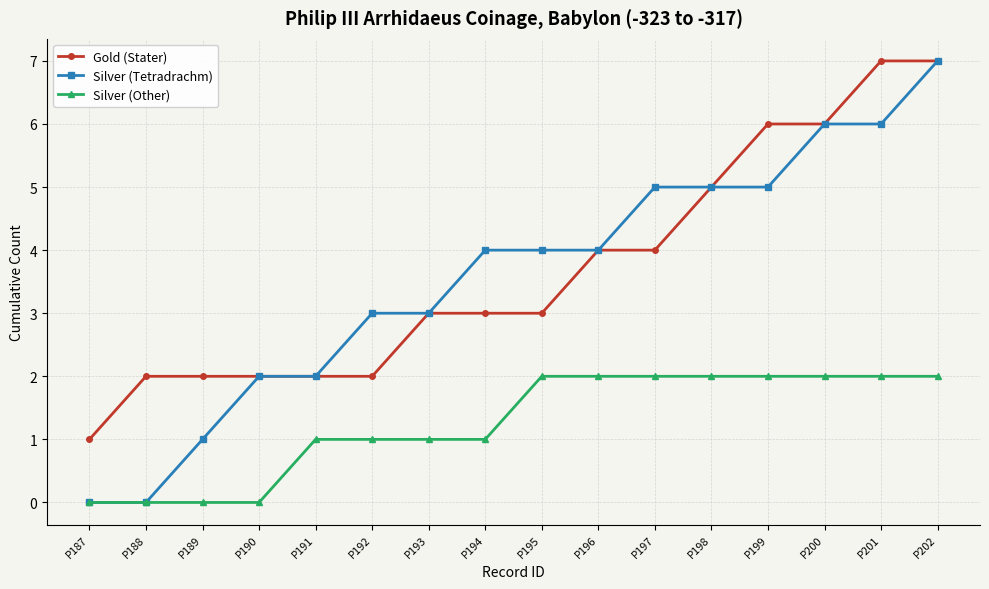

Between P189 and P190, which series saw the biggest shift?

Silver (Tetradrachm)